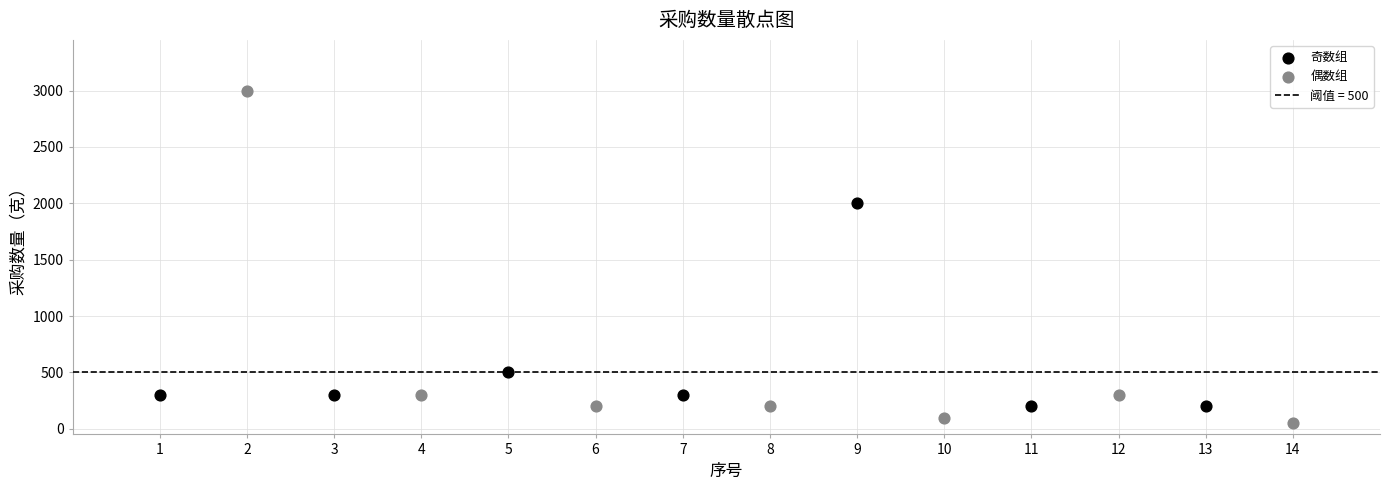

Which series reaches the maximum Y coordinate?

偶数组